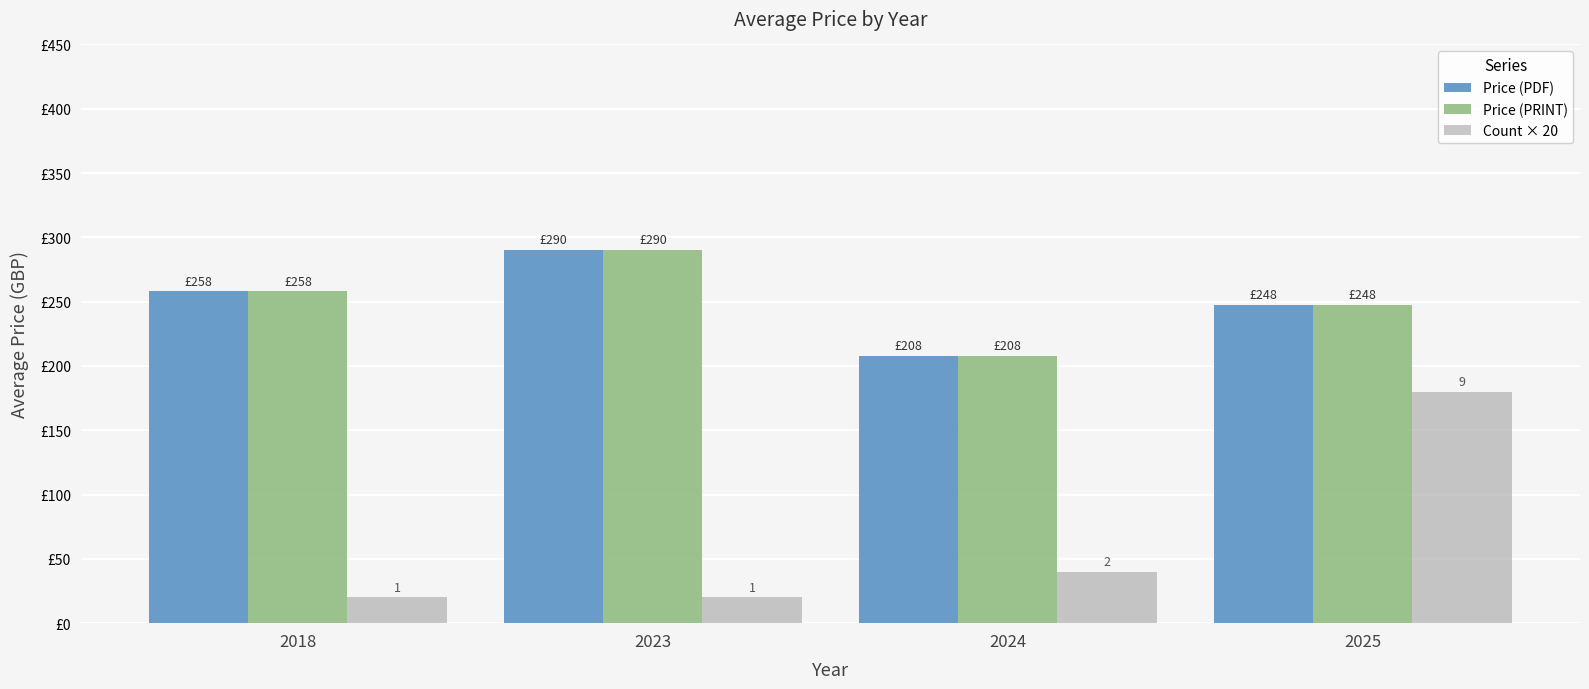

The value of Price (PRINT) at 2025 is 247.8. True or false?

True